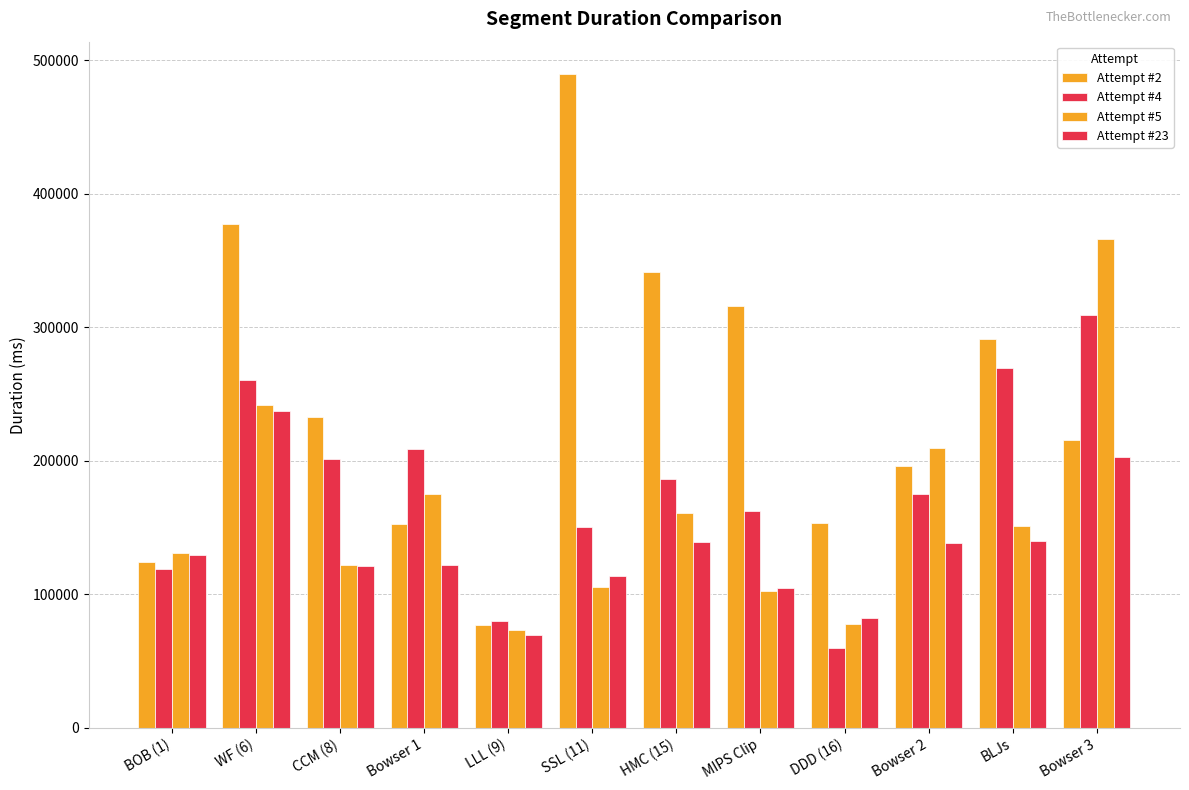

Does the chart contain stacked bars?

No